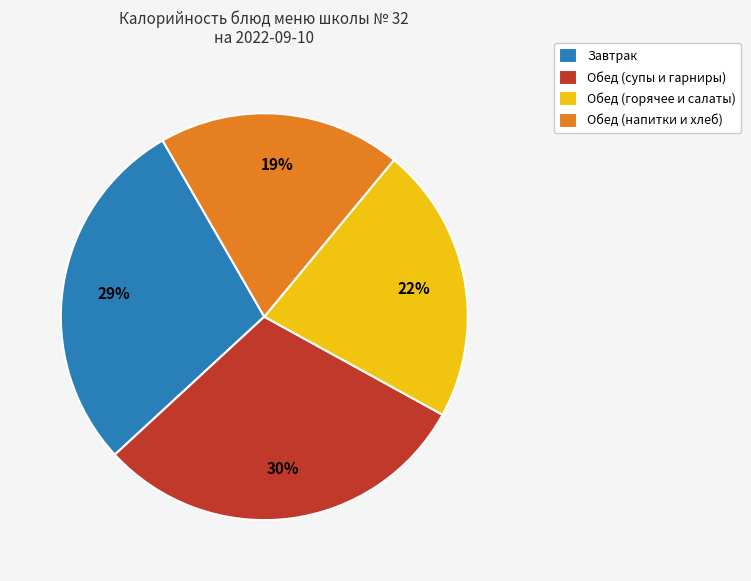

What is the smallest slice in the pie chart?

Обед (напитки и хлеб)